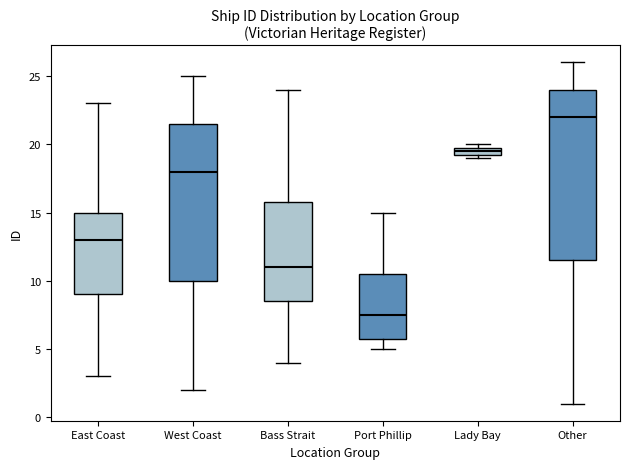

Where is the lower edge of the box for Lady Bay on the y-axis? The values are not printed on the chart, so give them approximately, as read against the axis.

19.5